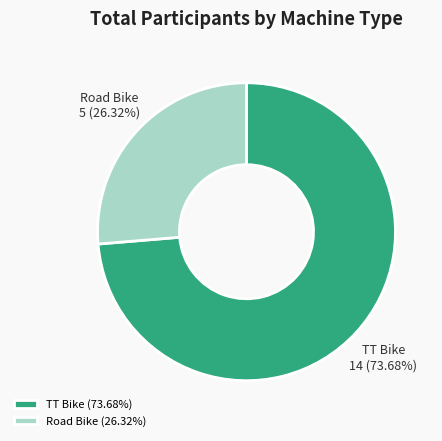

Between Road Bike and TT Bike, which is larger?

TT Bike